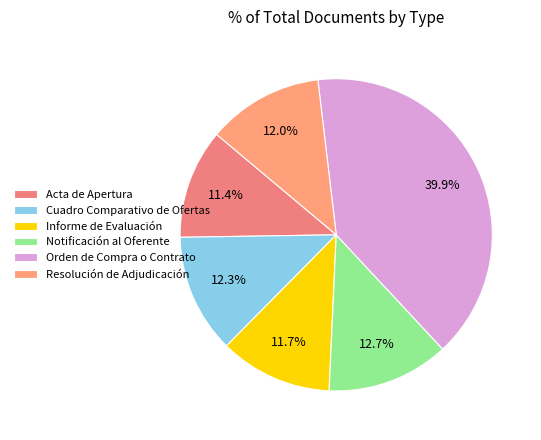

What is the smallest slice in the pie chart?

Acta de Apertura